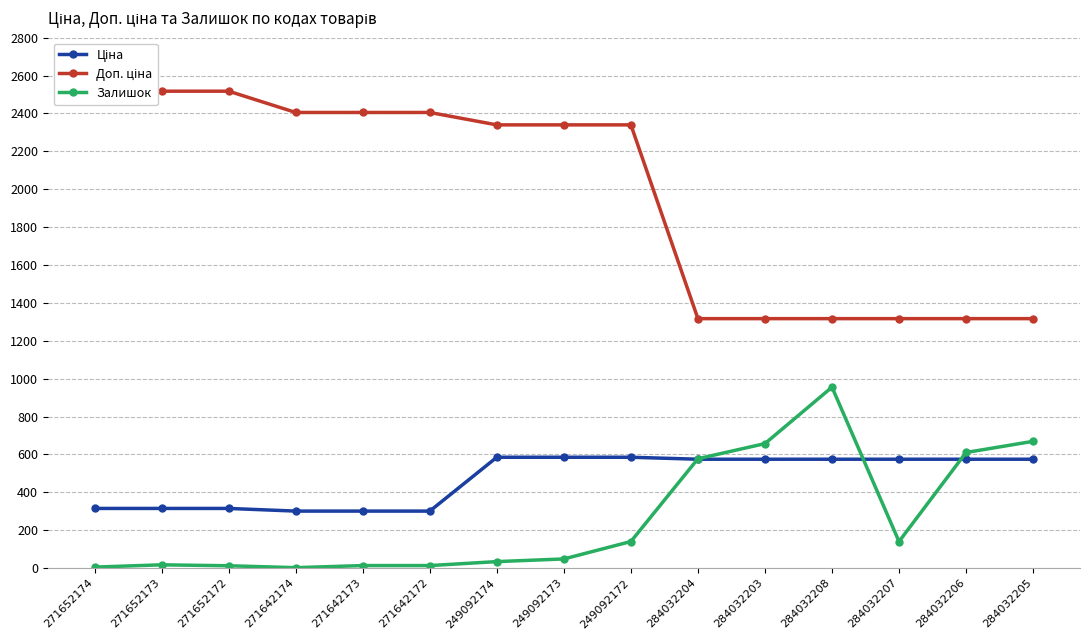

What is the label of the 1st point from the left?

271652174